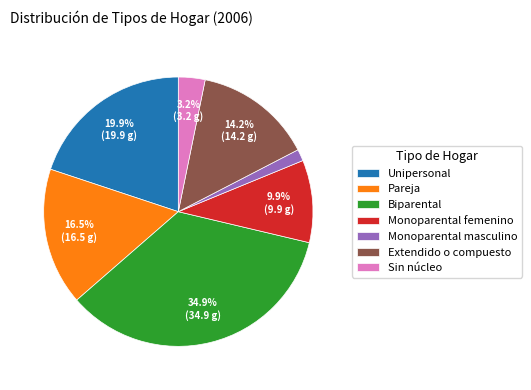

How many slices are in this pie chart?

7